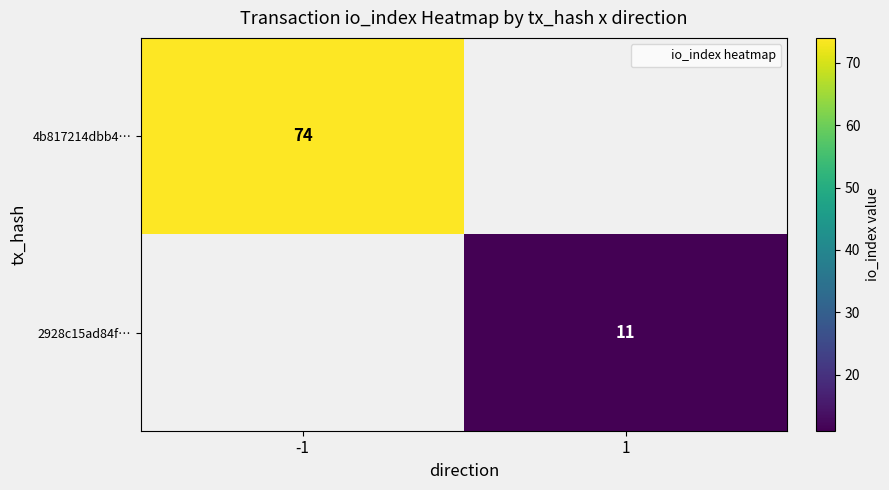

Is it true that 2928c15ad84f… equals 3.8 at 1?

False